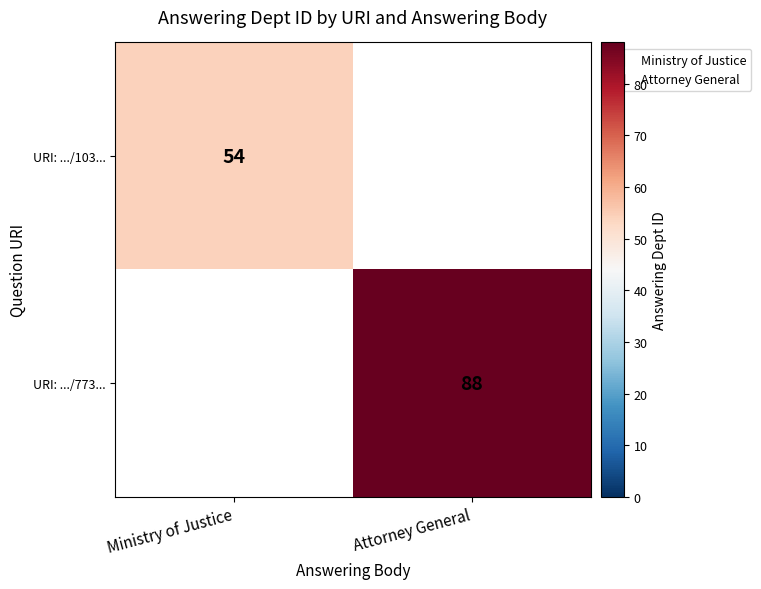

The value of URI: .../773... at Attorney General is 88. True or false?

True